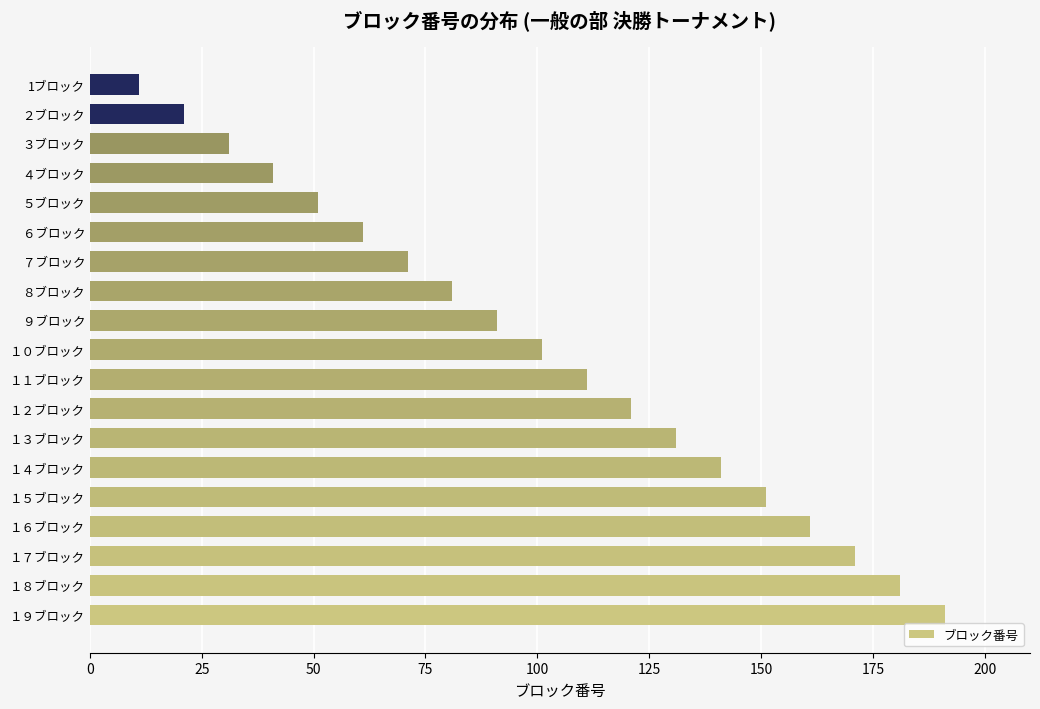

Count the number of categories in the chart.

19